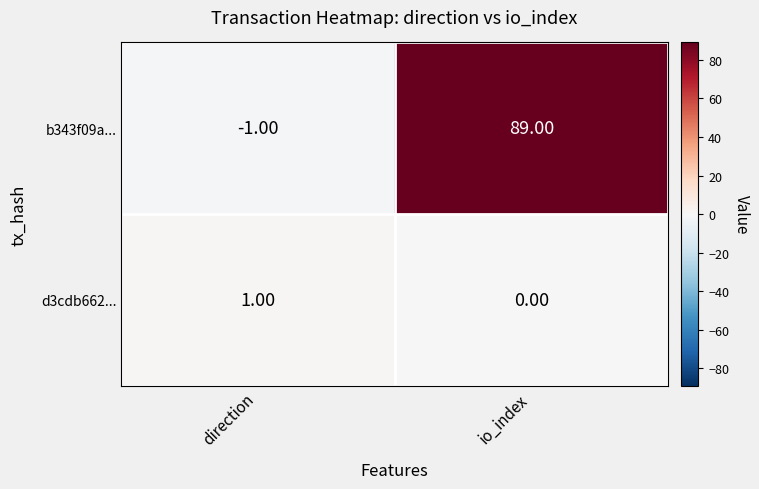

List the series in order of their peak value, lowest first.

d3cdb662..., b343f09a...